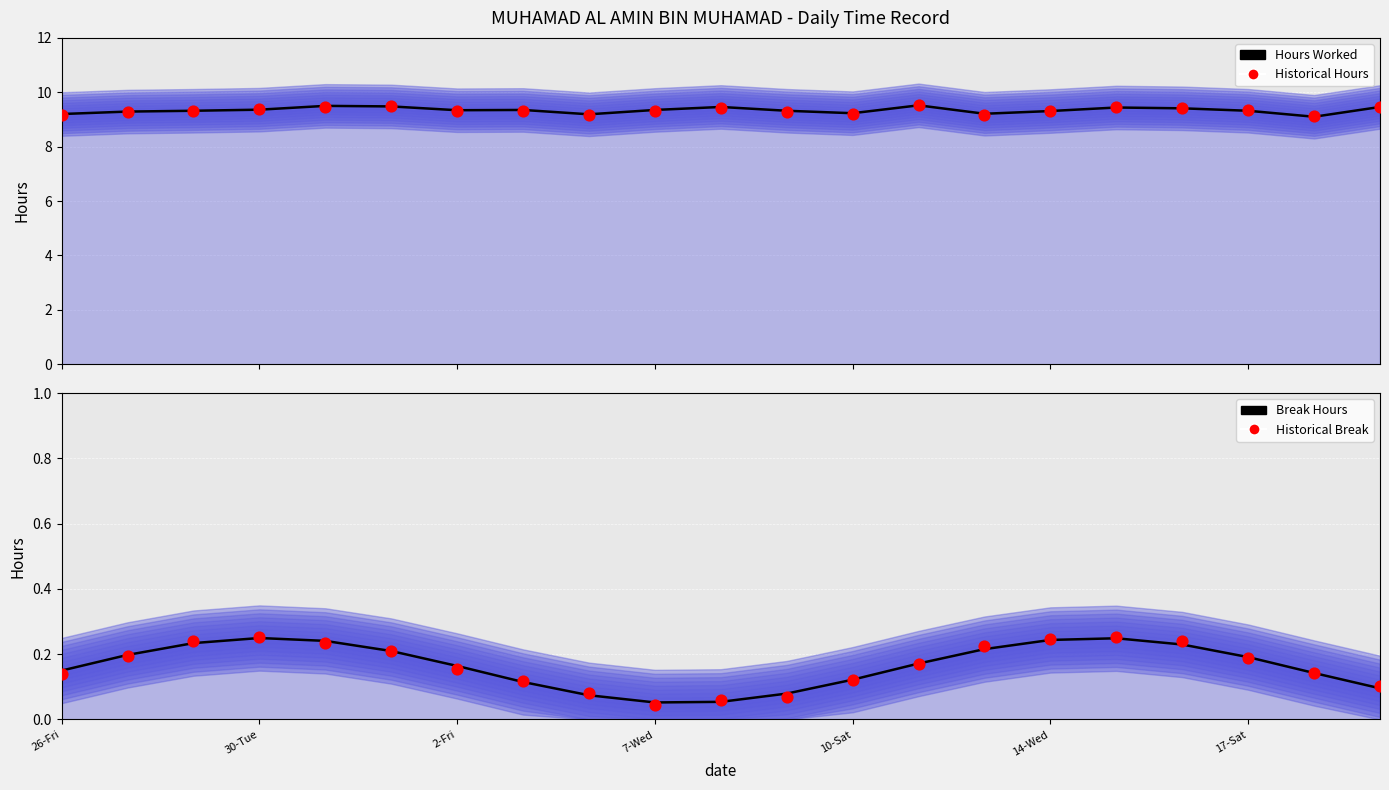

What are all the series names shown in the legend?

Hours Worked, Historical Hours, Break Hours, Historical Break